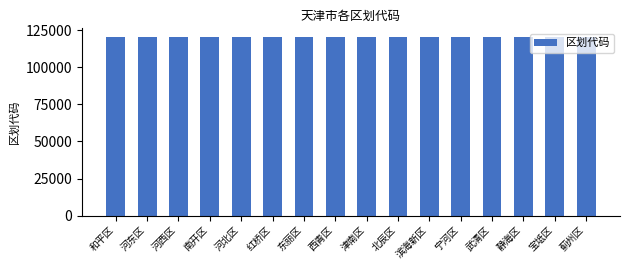

Approximately how many times larger is the value at 南开区 compared to 红桥区?

1.0